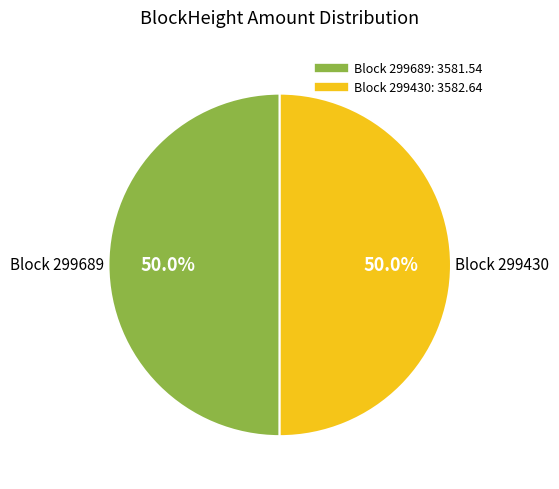

To the nearest percent, what is the difference between the largest and smallest slice percentages?

0%